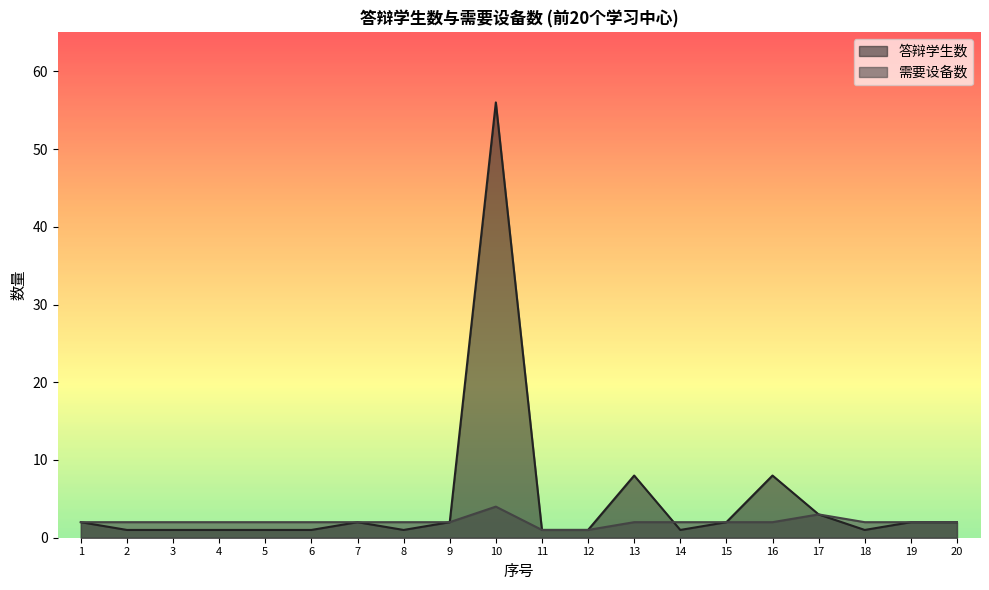

At which label does 答辩学生数 reach its minimum?

2